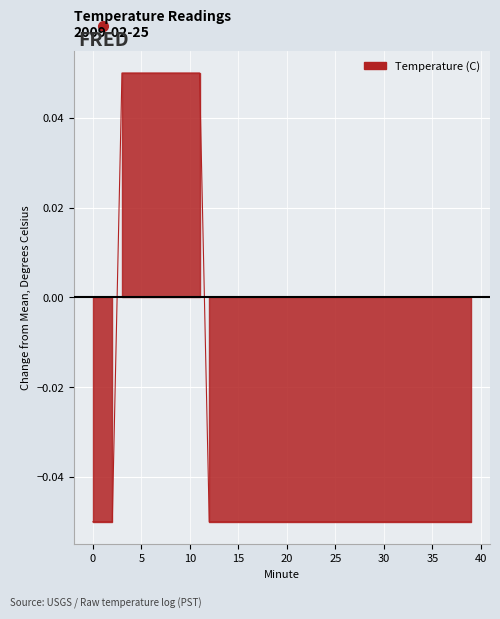

How many series are shown in this chart?

1